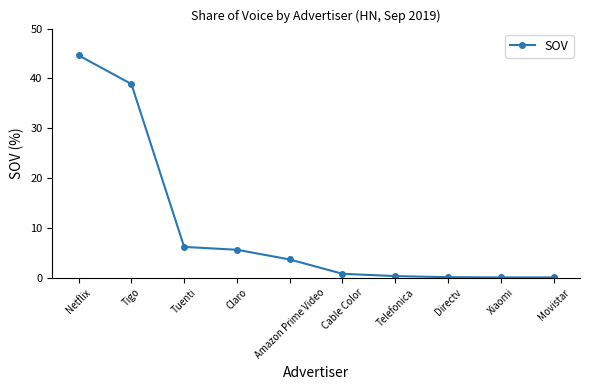

The chart shows a value of 2.8 at Claro. True or false?

False